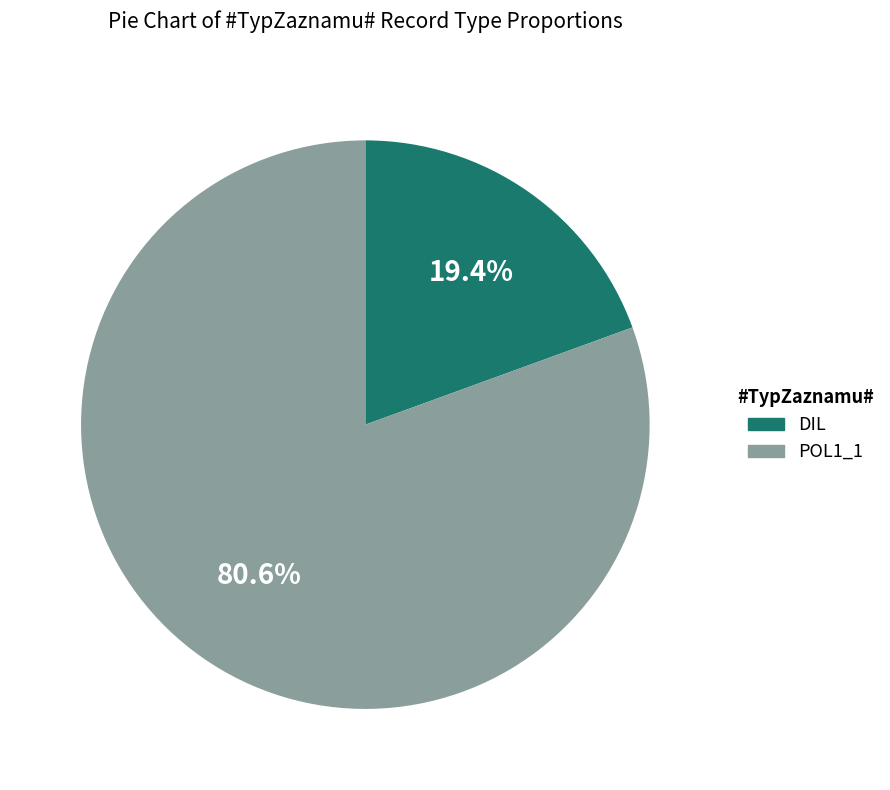

To the nearest percent, what is the difference between the largest and smallest slice percentages?

61%